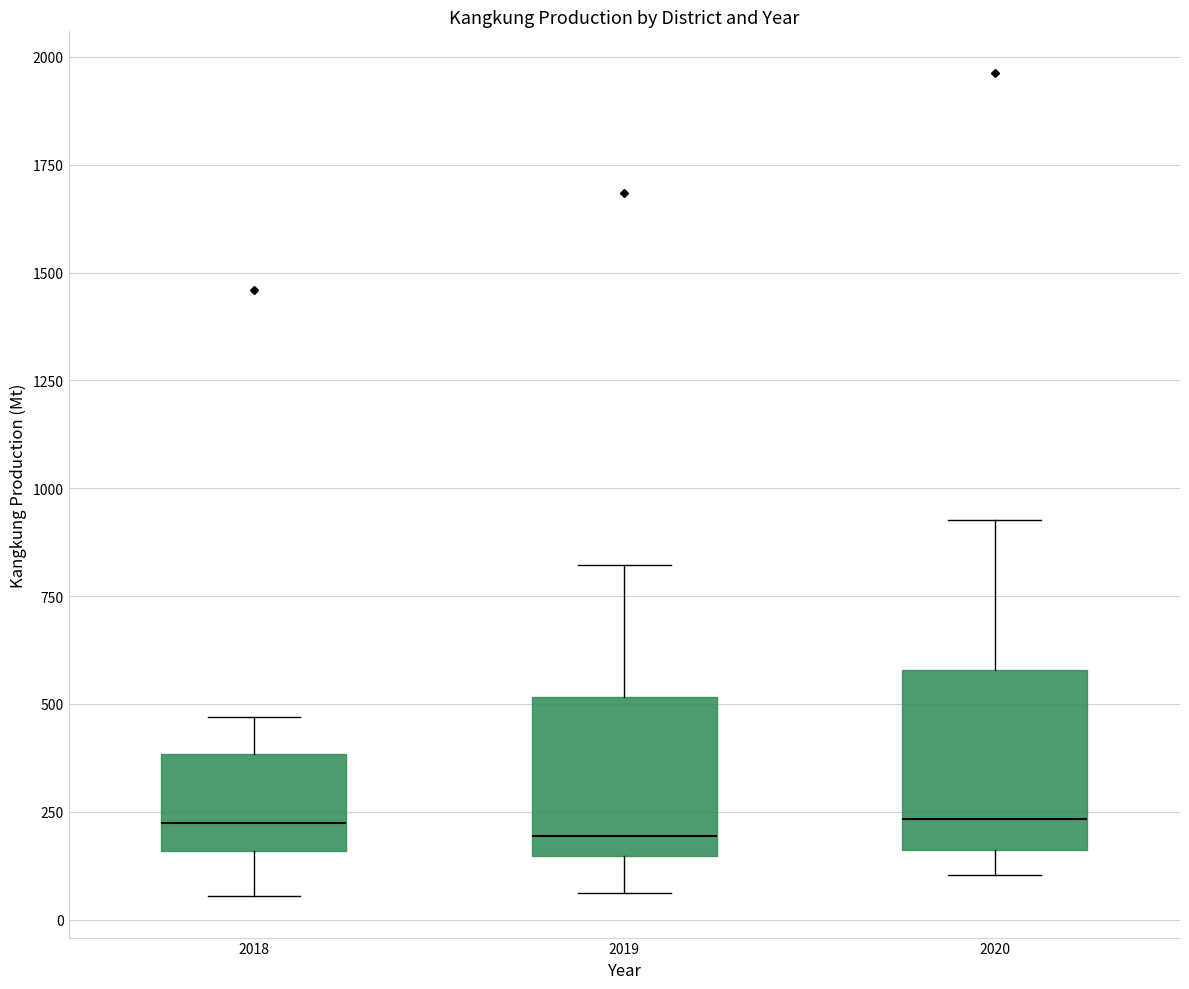

Reading left to right, transcribe this box plot: for each box, give where its median line is, the range the box spans, and where its two whiskers end, as read against the y-axis. The values are not printed on the chart, so give them approximately, as read against the axis.

2018: median 200, box 150 to 400, whiskers 50 to 450
2019: median 200, box 150 to 500, whiskers 50 to 800
2020: median 250, box 150 to 600, whiskers 100 to 950